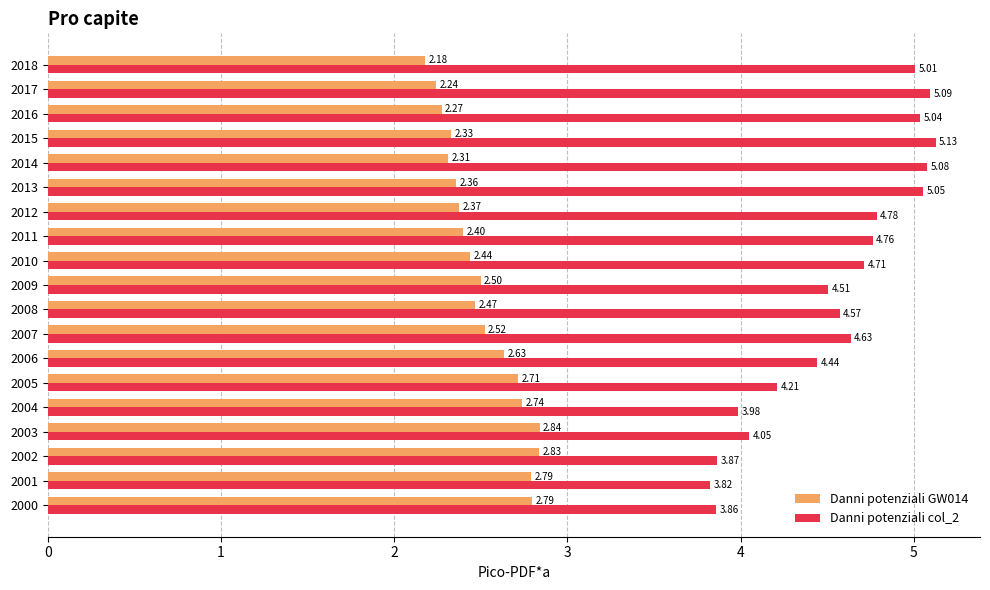

What is the difference between the Danni potenziali GW014 values at 2017 and 2006?

0.4